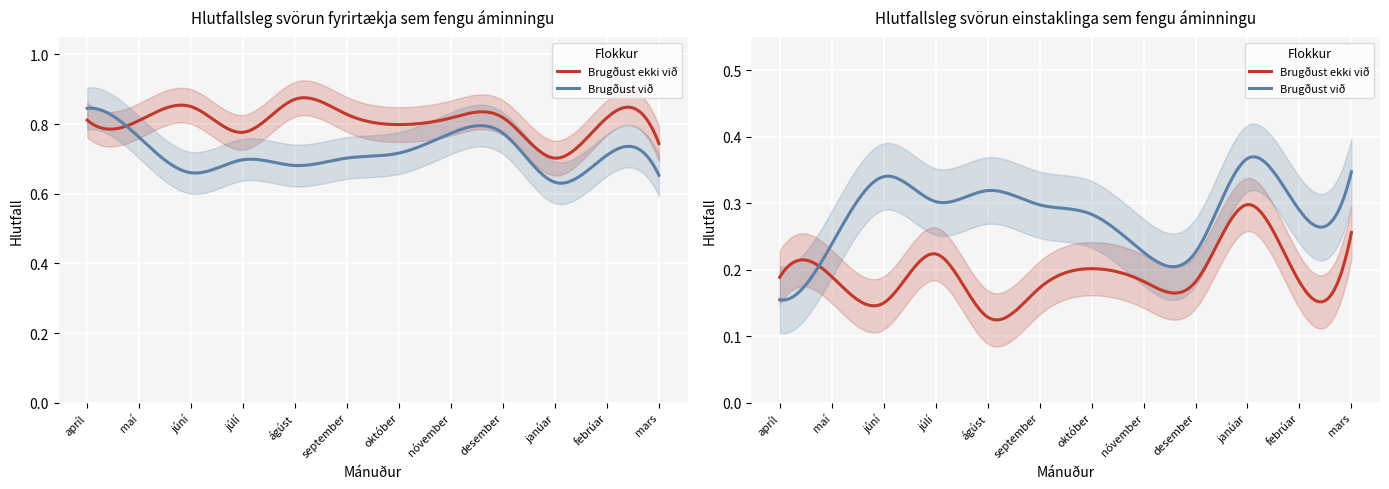

What is the label of the 11th point from the right?

maí